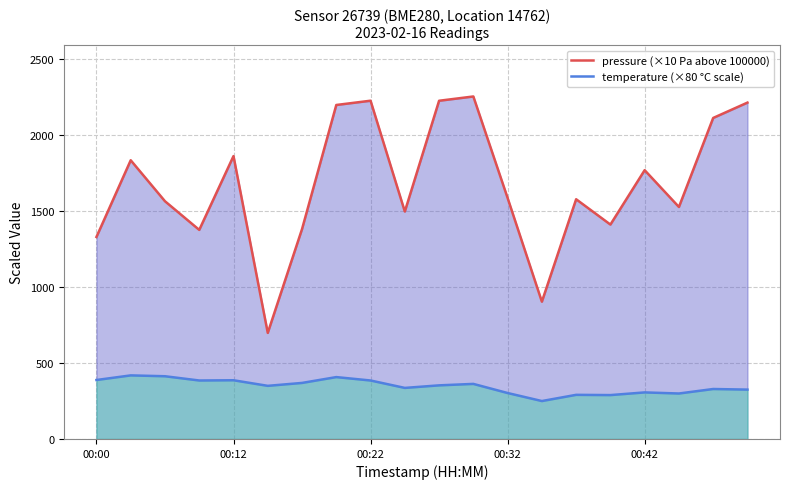

What is the difference between the highest and lowest values at 9?

1160.6